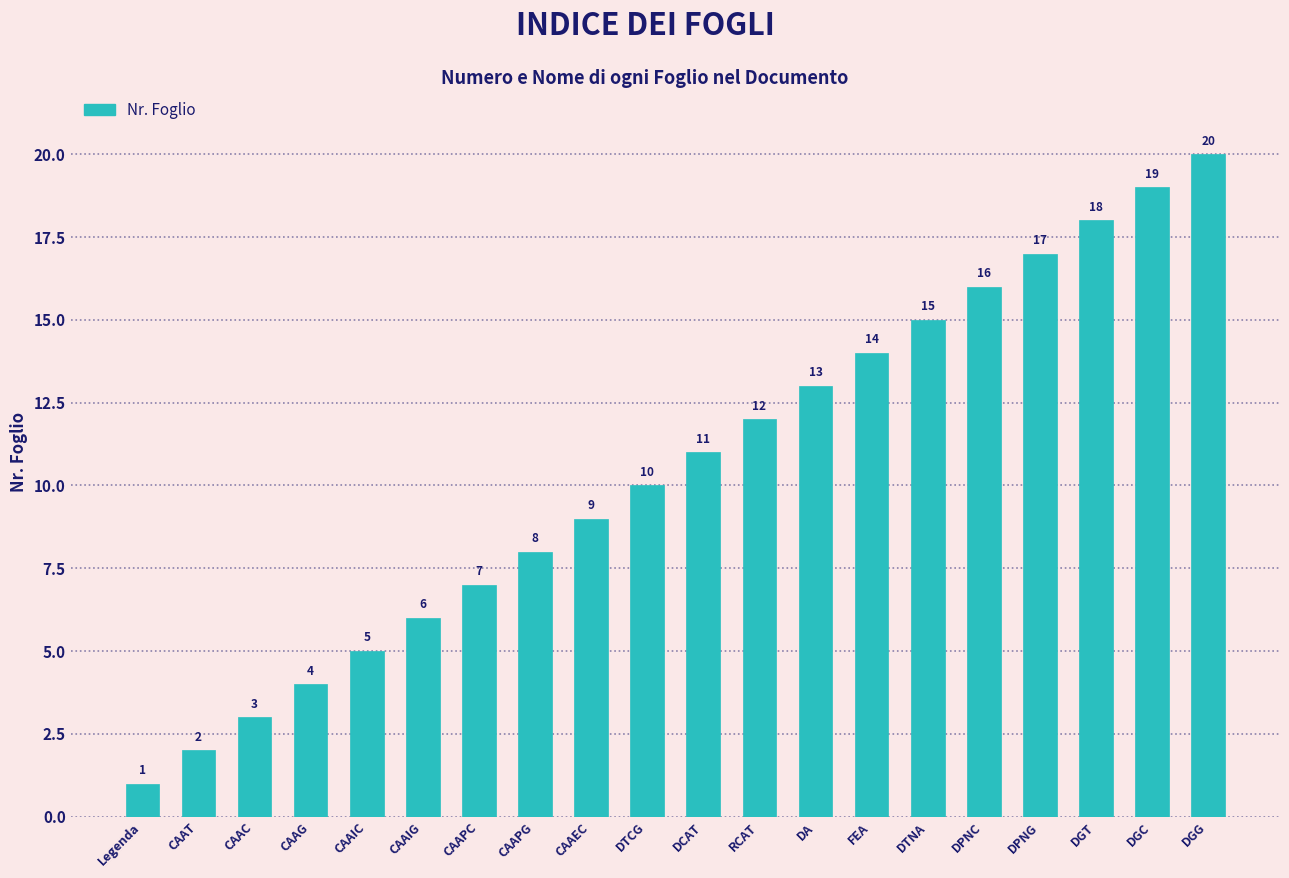

What is the greatest value displayed?

20